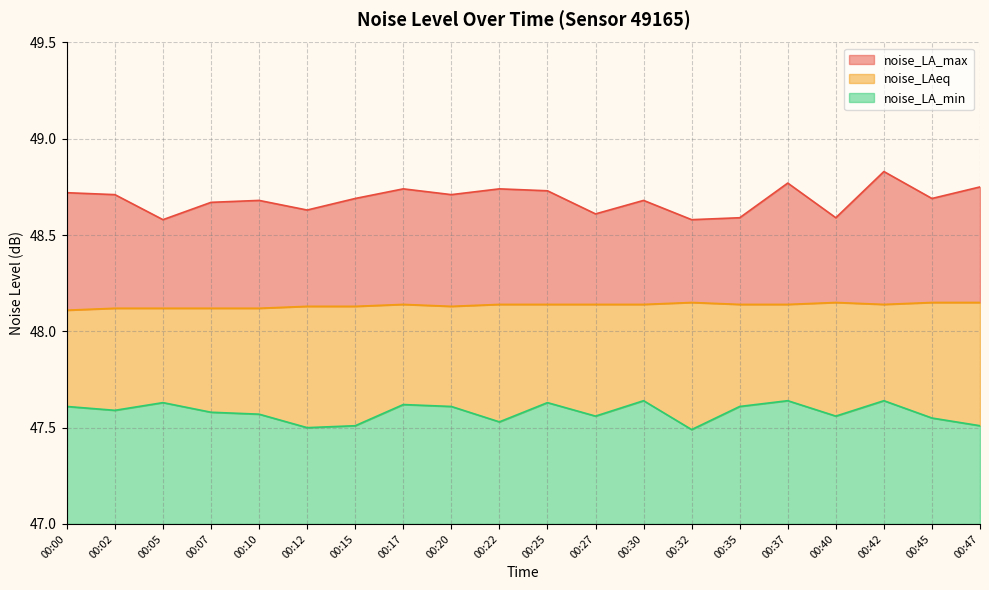

What is the difference between the second highest and minimum values in the noise_LA_max series?

0.2